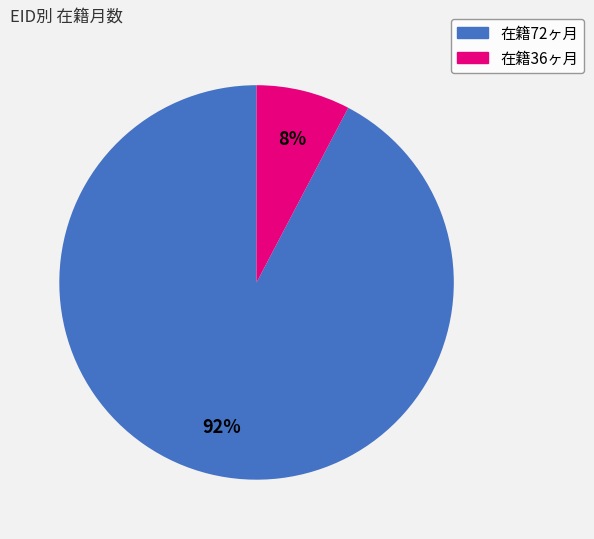

Does any single category account for the majority?

Yes